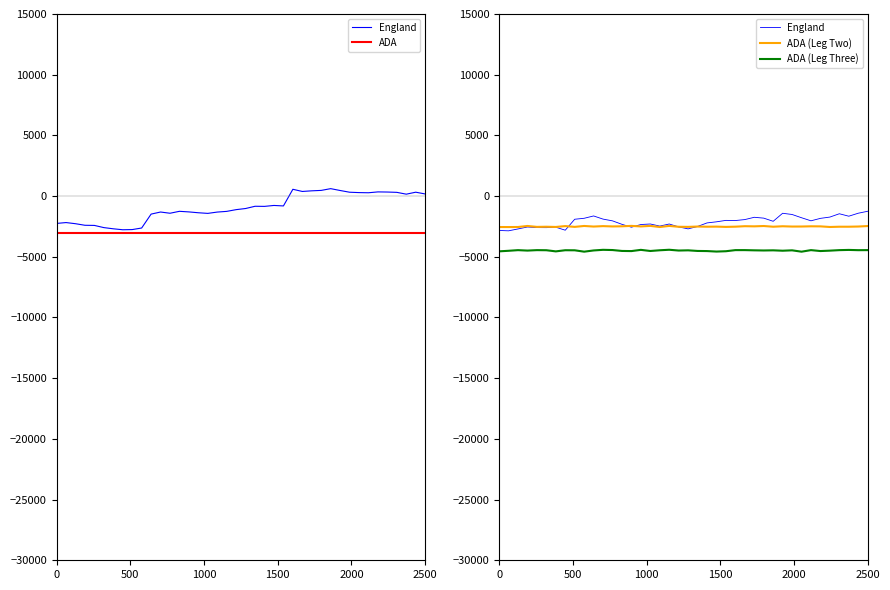

Reading right to left, what are all the values shown in this chart?

England: -1250	-1411	-1657	-1455	-1728	-1834	-2036	-1783	-1515	-1415	-2076	-1816	-1746	-1935	-2013	-2001	-2119	-2210	-2502	-2700	-2538	-2300	-2471	-2299	-2342	-2562	-2326	-2040	-1896	-1636	-1828	-1907	-2810	-2562	-2599	-2594	-2545	-2706	-2861	-2831
ADA: -3000	-3000	-3000	-3000	-3000	-3000	-3000	-3000	-3000	-3000	-3000	-3000	-3000	-3000	-3000	-3000	-3000	-3000	-3000	-3000	-3000	-3000	-3000	-3000	-3000	-3000	-3000	-3000	-3000	-3000	-3000	-3000	-3000	-3000	-3000	-3000	-3000	-3000	-3000	-3000
ADA (Leg Two): -2467	-2507	-2523	-2523	-2545	-2494	-2489	-2506	-2509	-2485	-2523	-2465	-2492	-2480	-2519	-2538	-2515	-2522	-2508	-2536	-2528	-2457	-2547	-2455	-2499	-2455	-2488	-2500	-2474	-2509	-2461	-2536	-2472	-2542	-2524	-2537	-2461	-2546	-2550	-2548
ADA (Leg Three): -4451	-4455	-4434	-4452	-4494	-4527	-4451	-4579	-4468	-4500	-4468	-4480	-4468	-4450	-4451	-4542	-4569	-4529	-4519	-4468	-4485	-4421	-4463	-4522	-4429	-4530	-4519	-4444	-4426	-4478	-4578	-4465	-4460	-4554	-4460	-4452	-4489	-4453	-4506	-4551